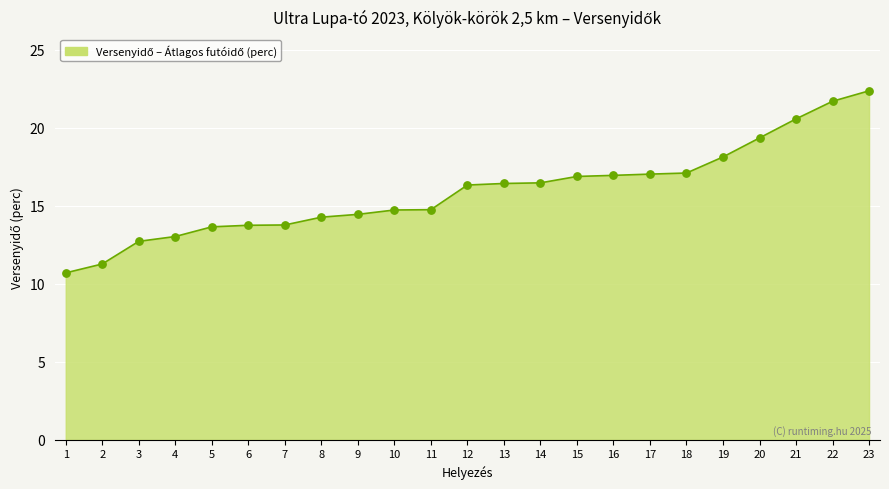

Between 21 and 15, which is larger?

21